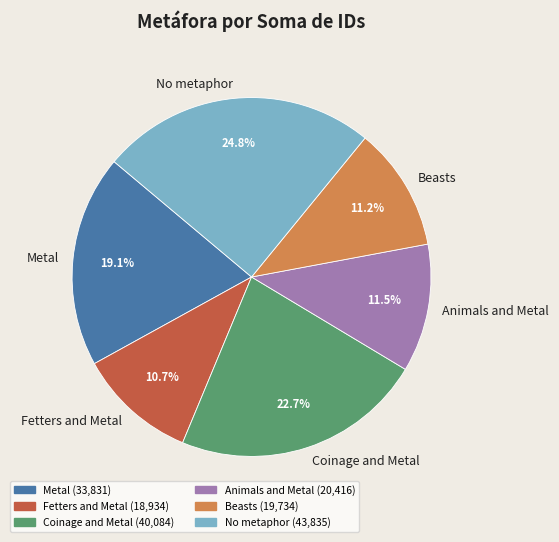

What is the ratio of the value at Coinage and Metal to the value at No metaphor?

0.9